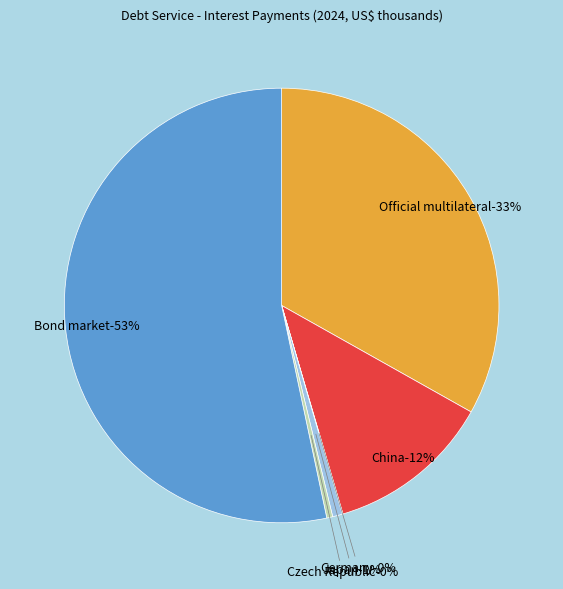

What is the change in value from Official multilateral to Germany?

-25990